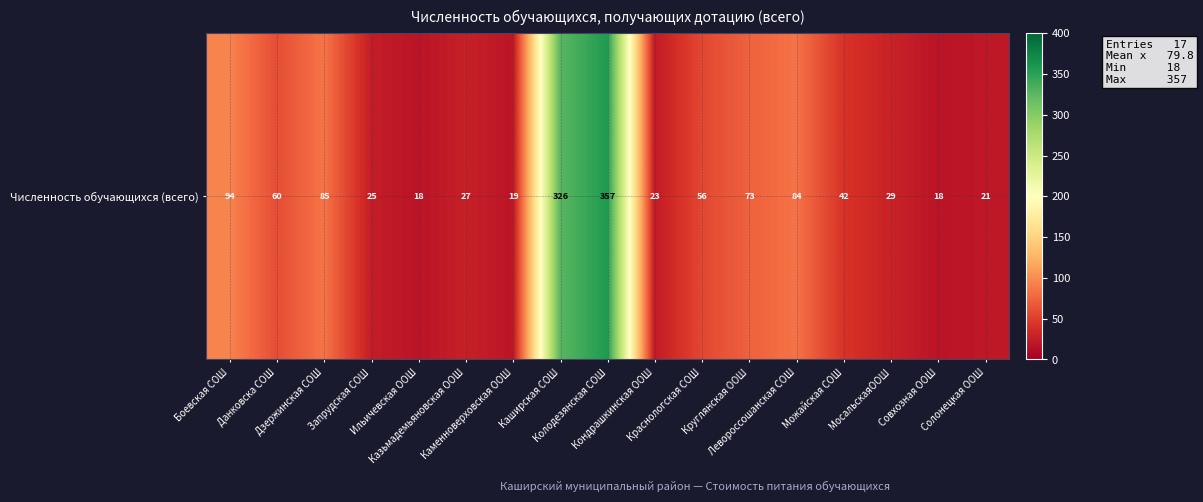

Which has a higher value, Казьмадемьяновская ООШ or Запрудская СОШ?

Казьмадемьяновская ООШ